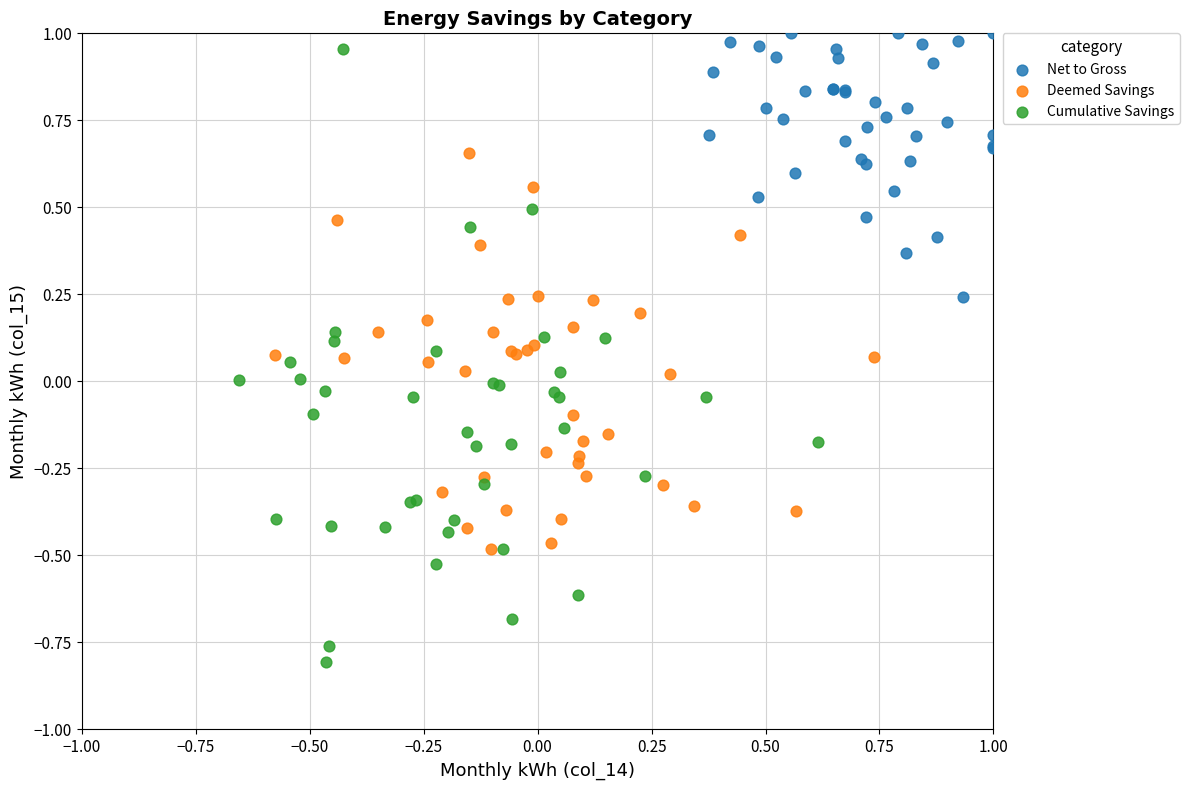

Which series has the widest spread of Y values?

Cumulative Savings